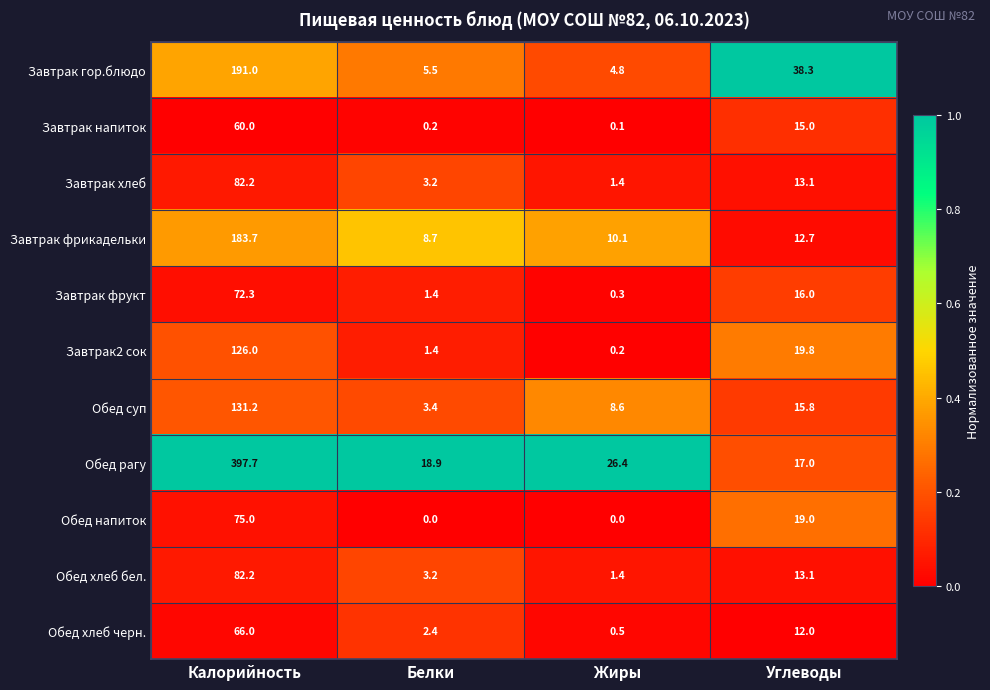

What is the total value across all series at Углеводы?

191.8